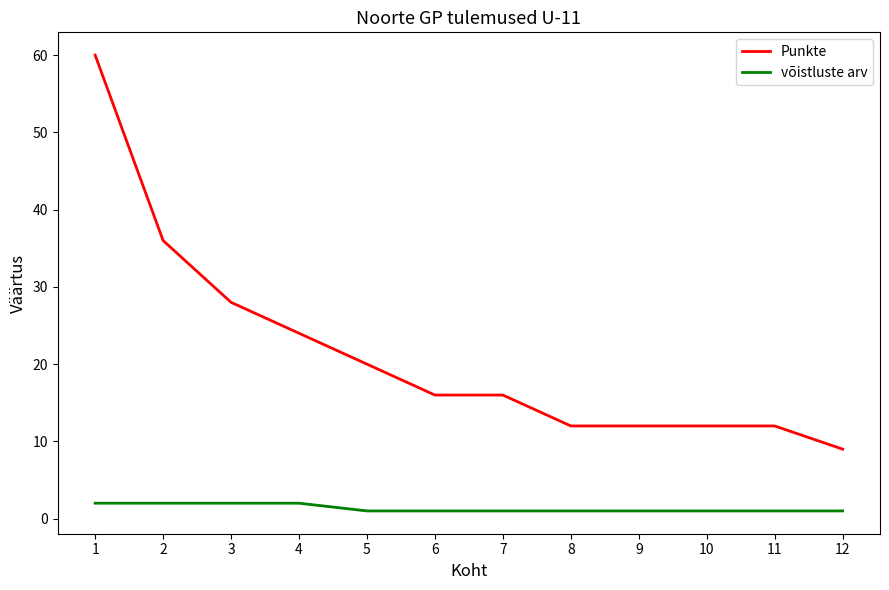

At which label does Punkte reach its peak?

1